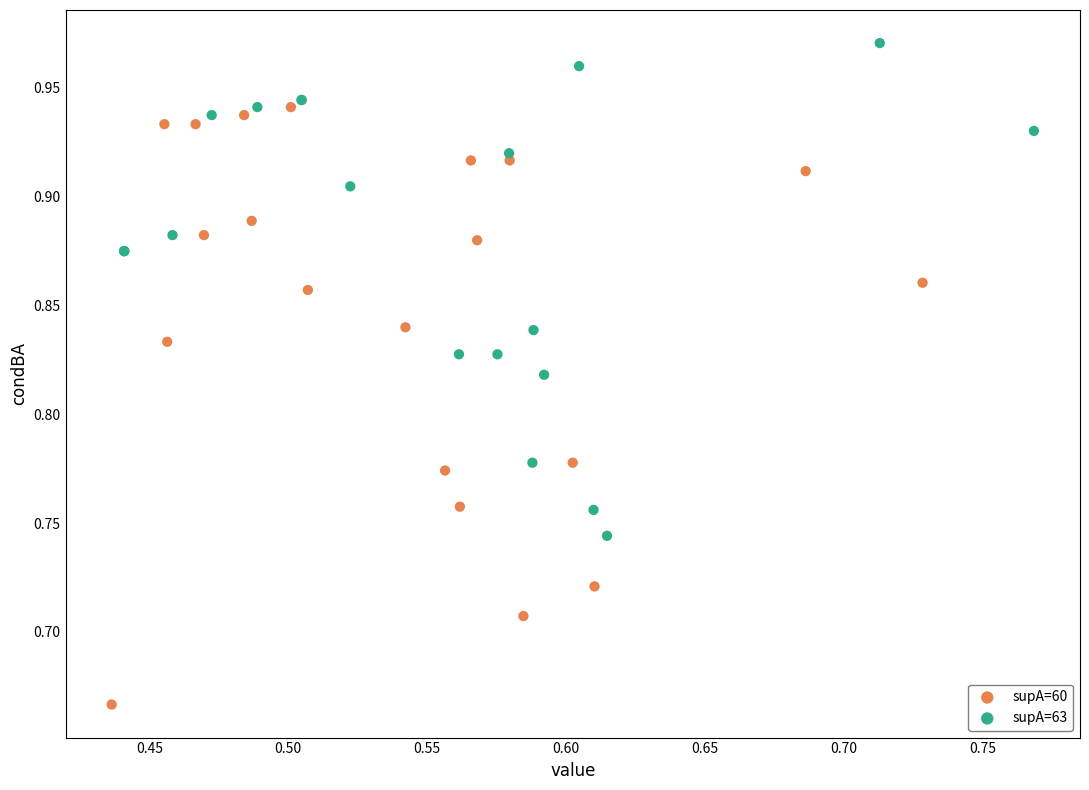

What are all the series names shown in the legend?

supA=60, supA=63